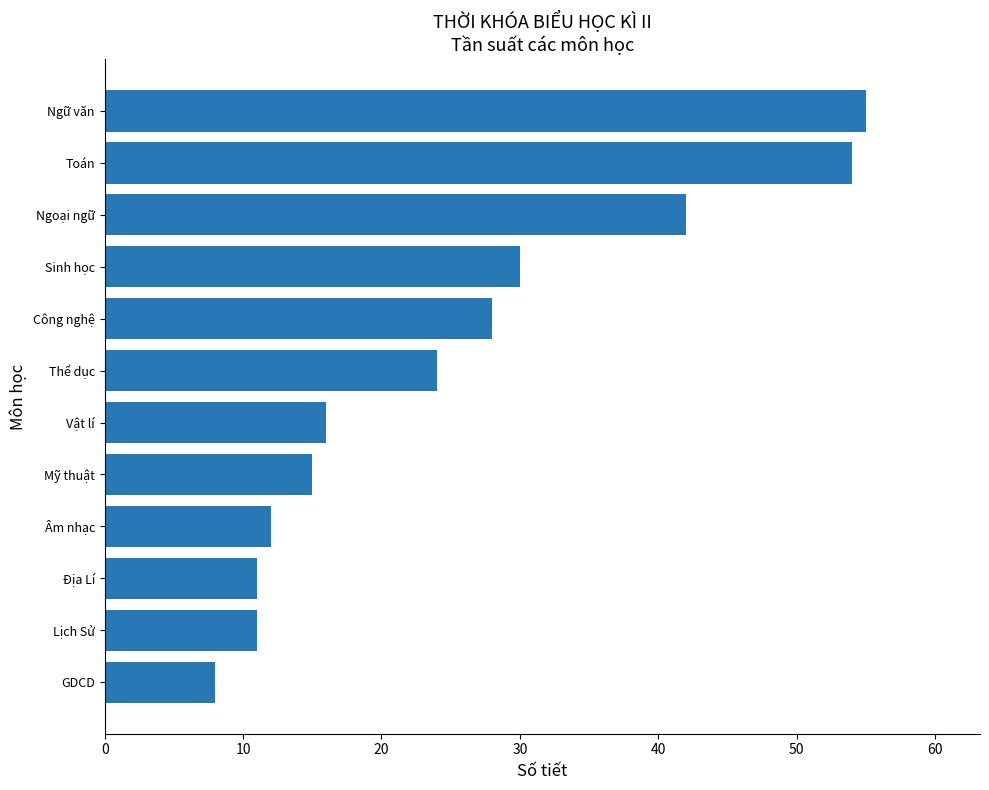

What value does the data have at Âm nhạc, to the nearest 5?

10